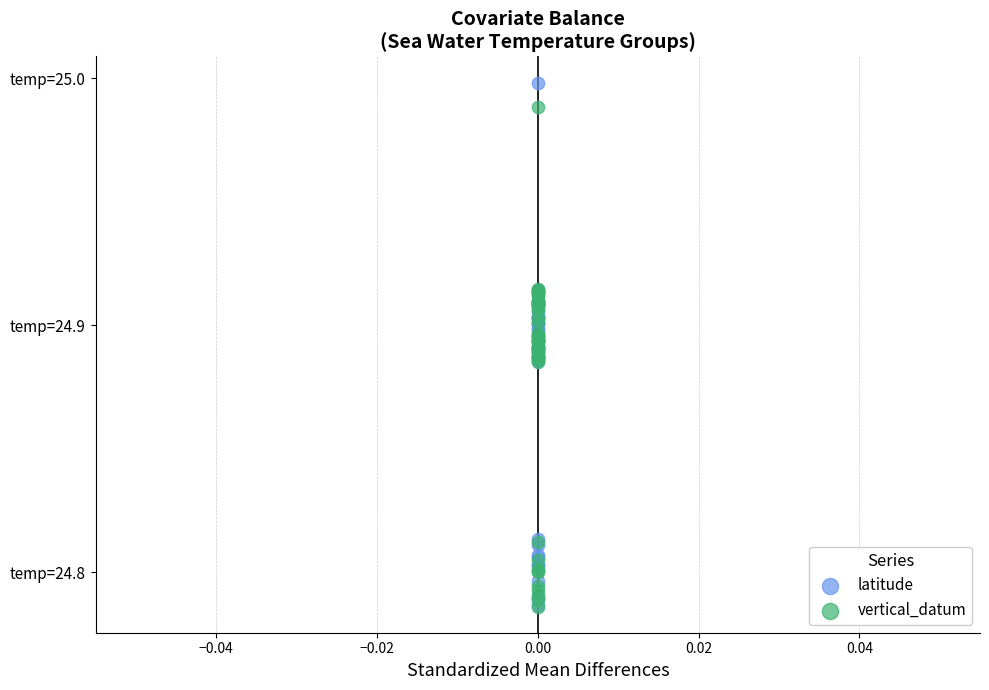

What are all the series names shown in the legend?

latitude, vertical_datum